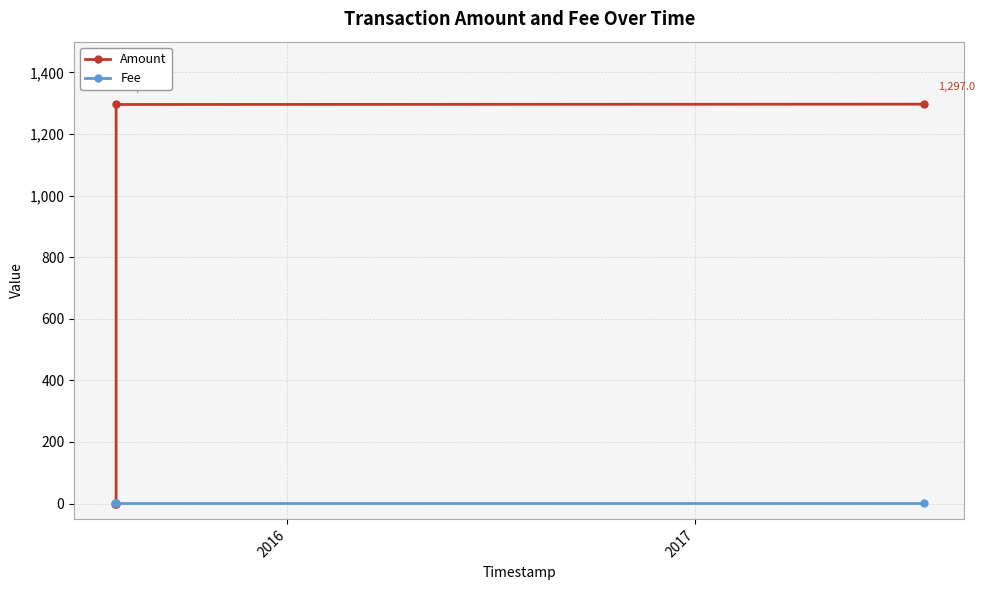

Is this an area chart (filled region under the line)?

No